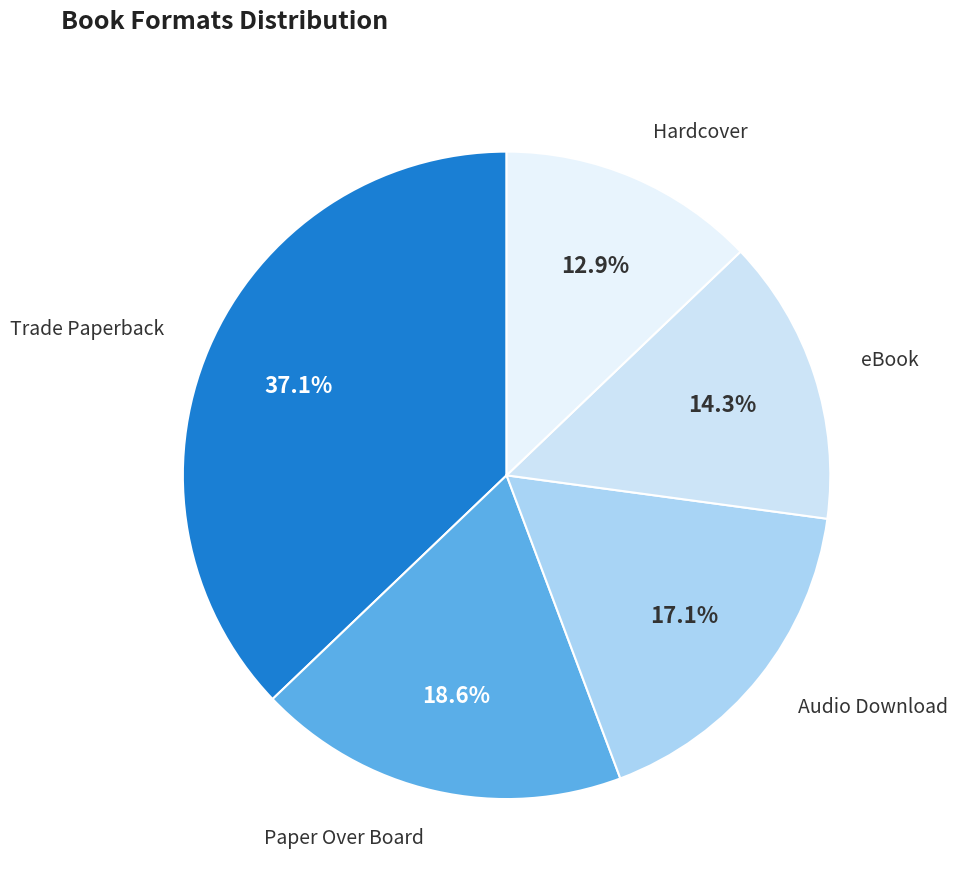

To the nearest percent, what is the average slice percentage?

20%